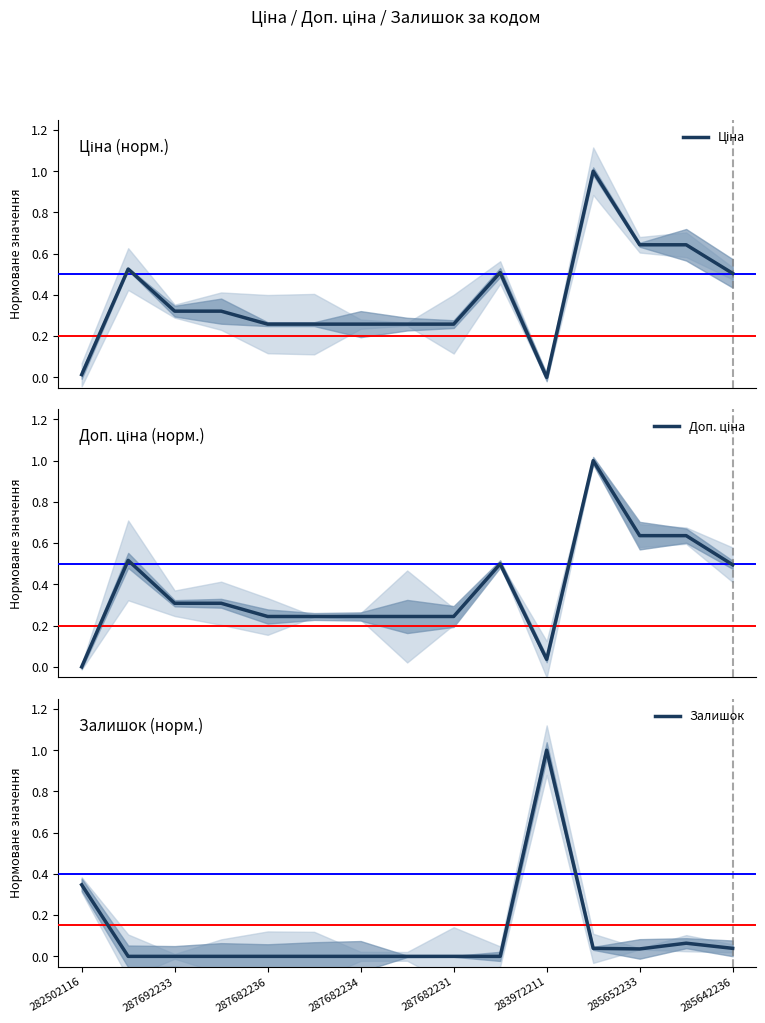

Reading right to left, extract all data points from this chart.

Ціна: 0.5	0.6	0.6	1.0	0.0	0.5	0.3	0.3	0.3	0.3	0.3	0.3	0.3	0.5	0.0
Доп. ціна: 0.5	0.6	0.6	1.0	0.0	0.5	0.2	0.2	0.2	0.2	0.2	0.3	0.3	0.5	0.0
Залишок: 0.0	0.1	0.0	0.0	1.0	0.0	0.0	0.0	0.0	0.0	0.0	0.0	0.0	0.0	0.3